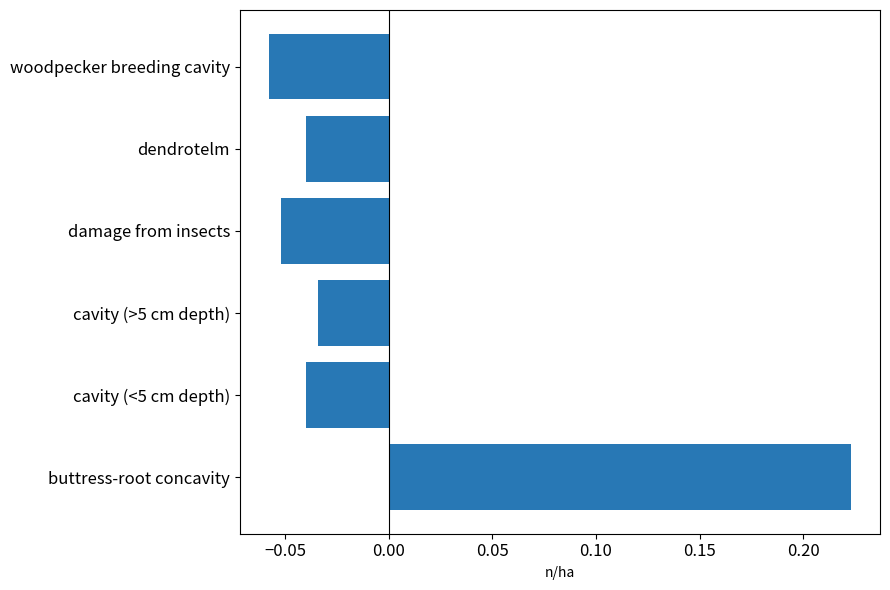

How many data points does each series have?

6